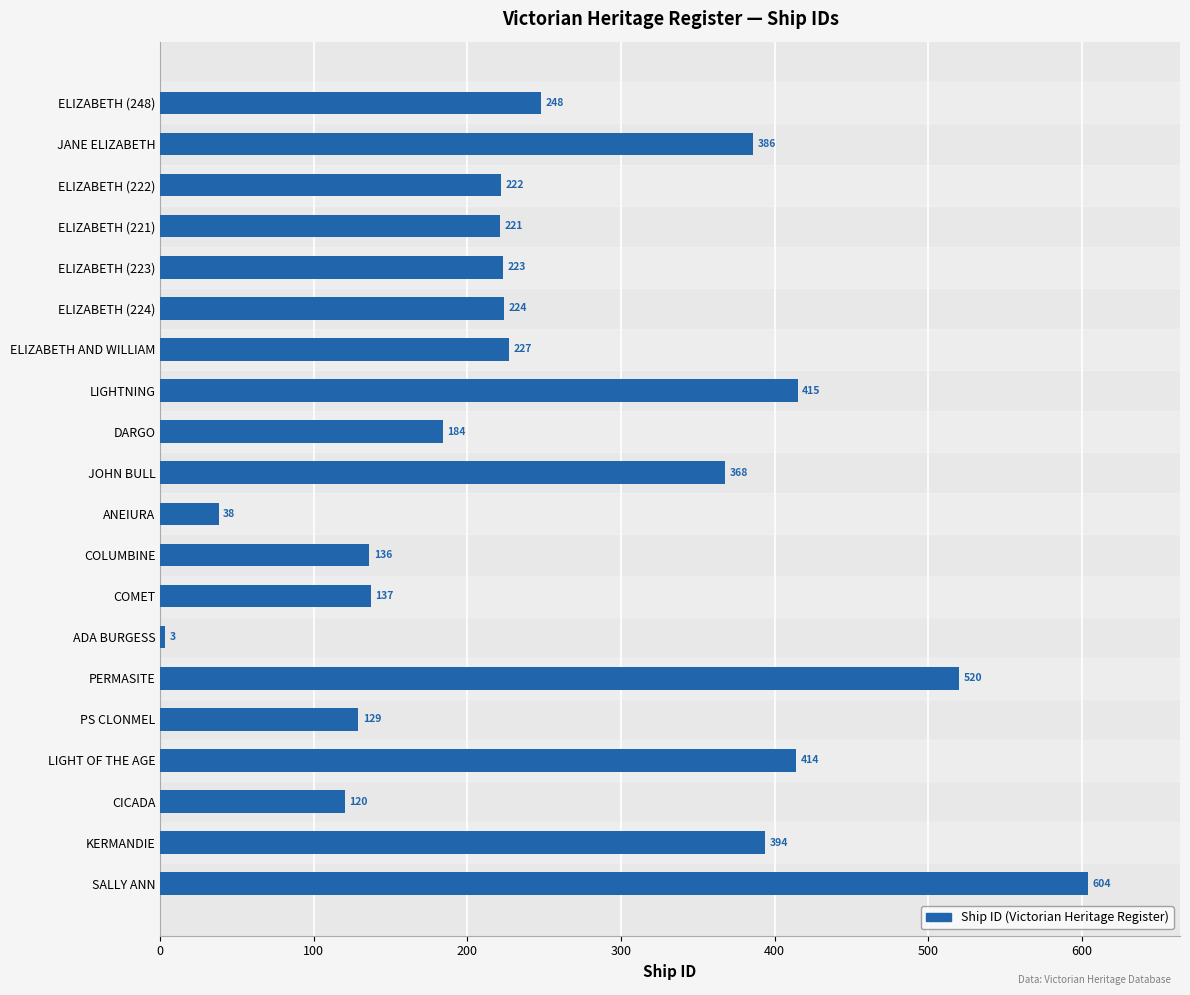

List the labels in order of value, largest first.

SALLY ANN, PERMASITE, LIGHTNING, LIGHT OF THE AGE, KERMANDIE, JANE ELIZABETH, JOHN BULL, ELIZABETH (248), ELIZABETH AND WILLIAM, ELIZABETH (224), ELIZABETH (223), ELIZABETH (222), ELIZABETH (221), DARGO, COMET, COLUMBINE, PS CLONMEL, CICADA, ANEIURA, ADA BURGESS